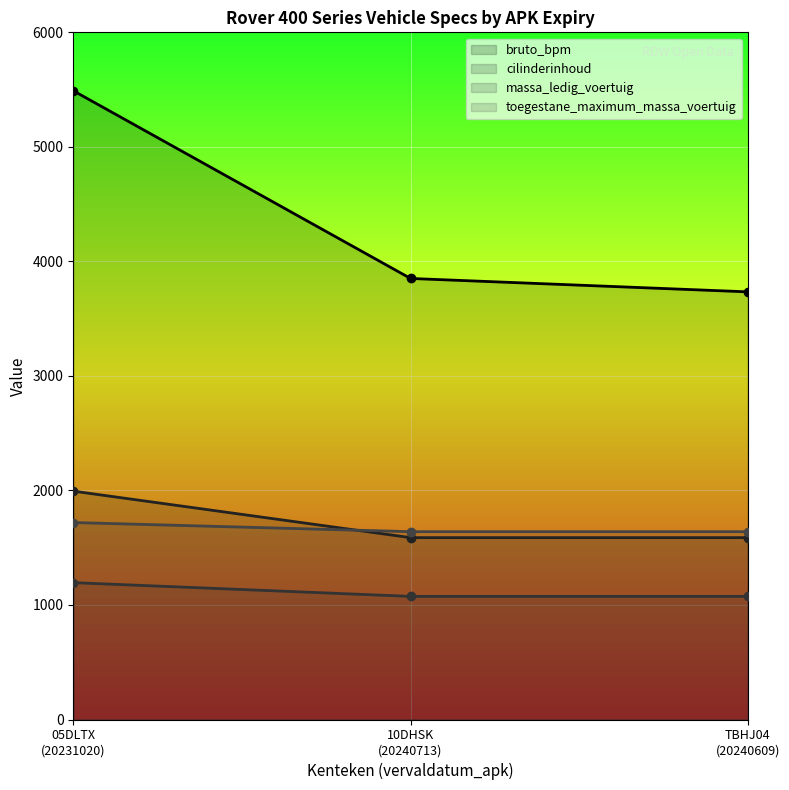

Reading right to left, list all the values displayed in this chart.

bruto_bpm: TBHJ04
(20240609)=3734	10DHSK
(20240713)=3851	05DLTX
(20231020)=5490
cilinderinhoud: TBHJ04
(20240609)=1588	10DHSK
(20240713)=1588	05DLTX
(20231020)=1994
massa_ledig_voertuig: TBHJ04
(20240609)=1075	10DHSK
(20240713)=1075	05DLTX
(20231020)=1195
toegestane_maximum_massa_voertuig: TBHJ04
(20240609)=1640	10DHSK
(20240713)=1640	05DLTX
(20231020)=1720